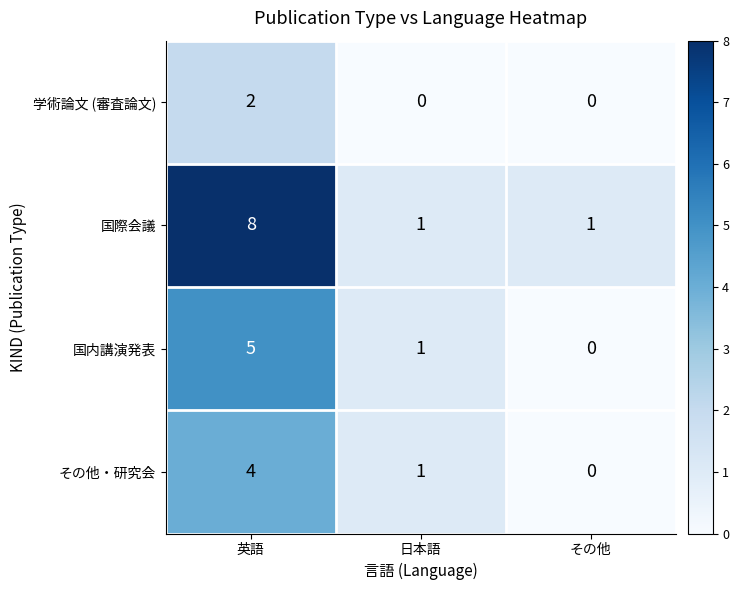

What value does the 国際会議 series have at 英語?

8